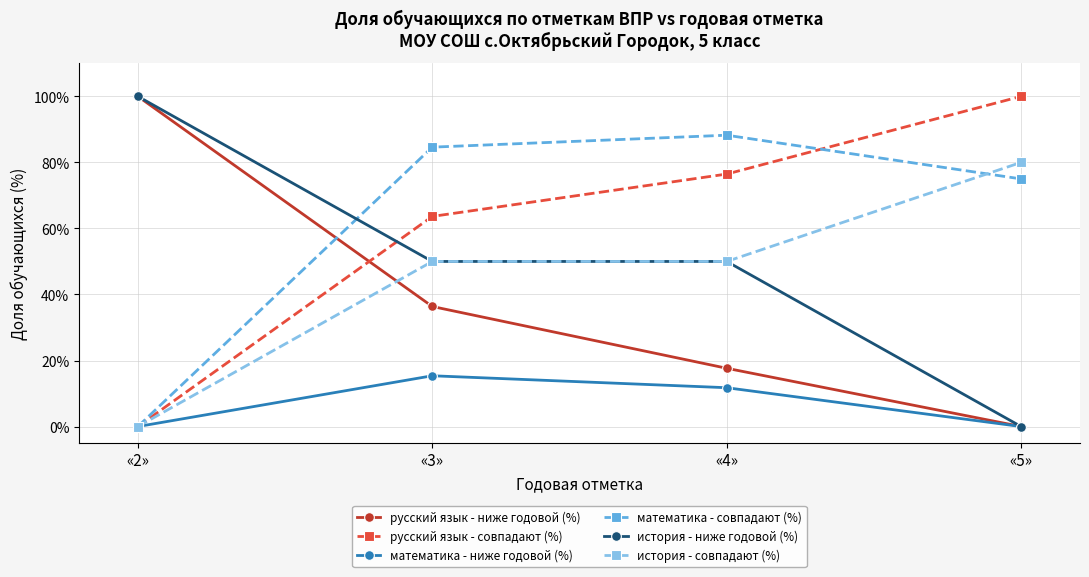

What are all the series names shown in the legend?

русский язык - ниже годовой (%), русский язык - совпадают (%), математика - ниже годовой (%), математика - совпадают (%), история - ниже годовой (%), история - совпадают (%)